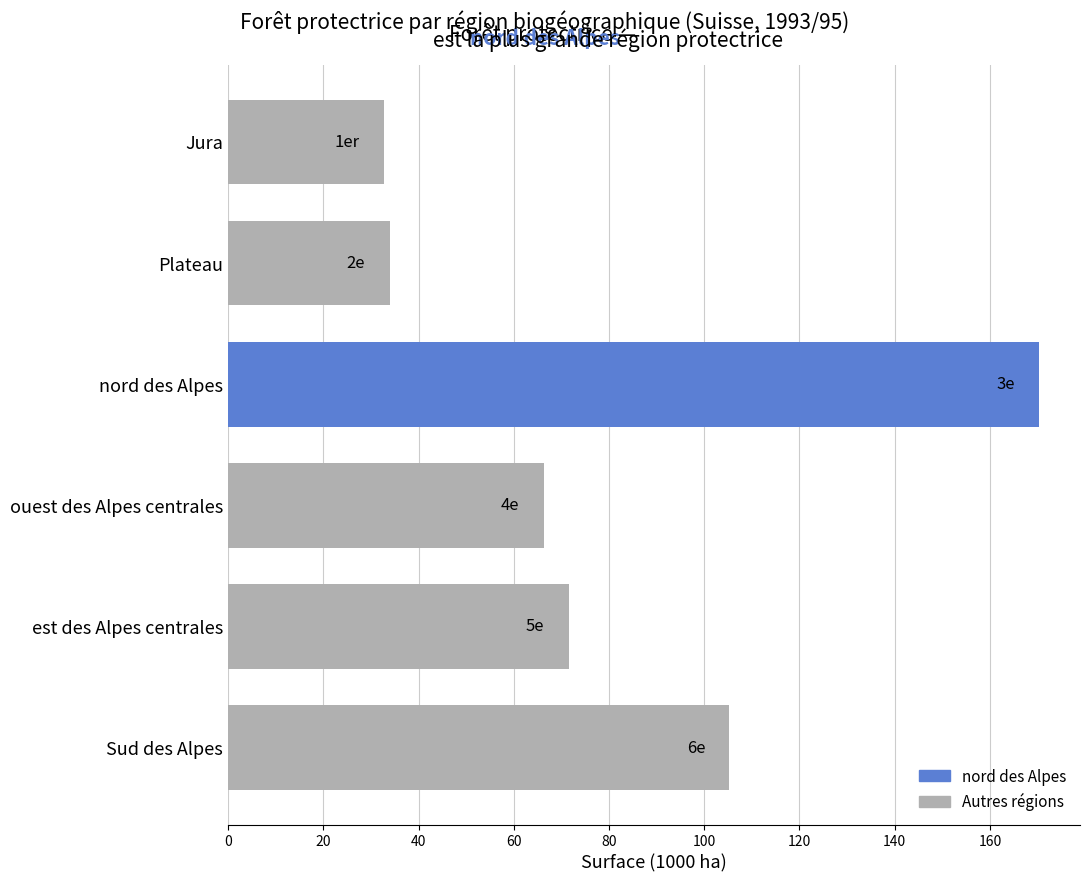

How many data points does each series have?

6